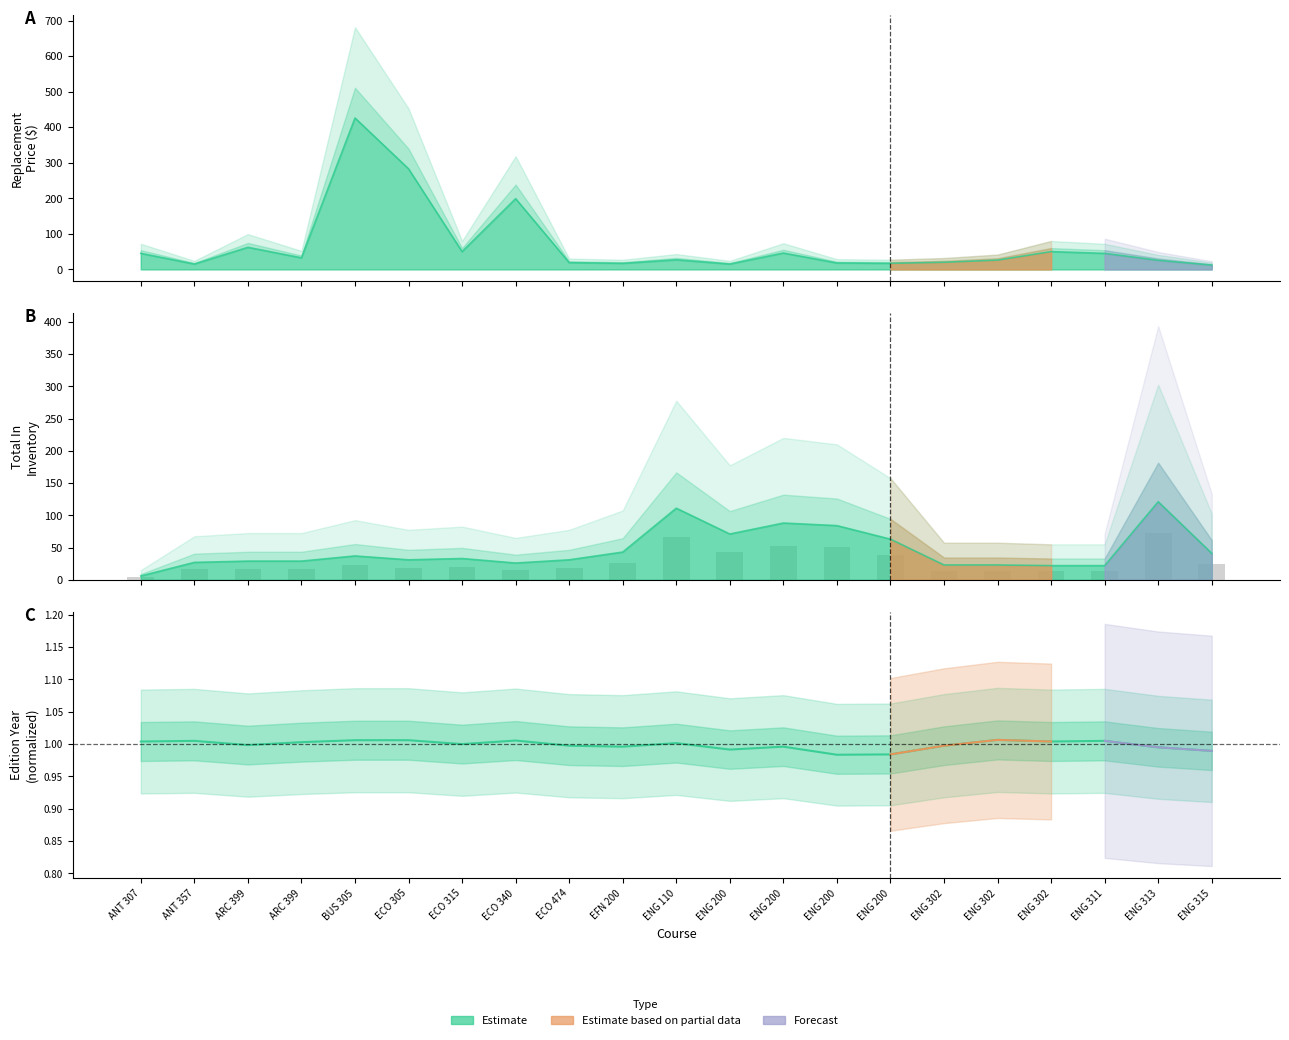

What is the maximum value for Edition Year?

1.0